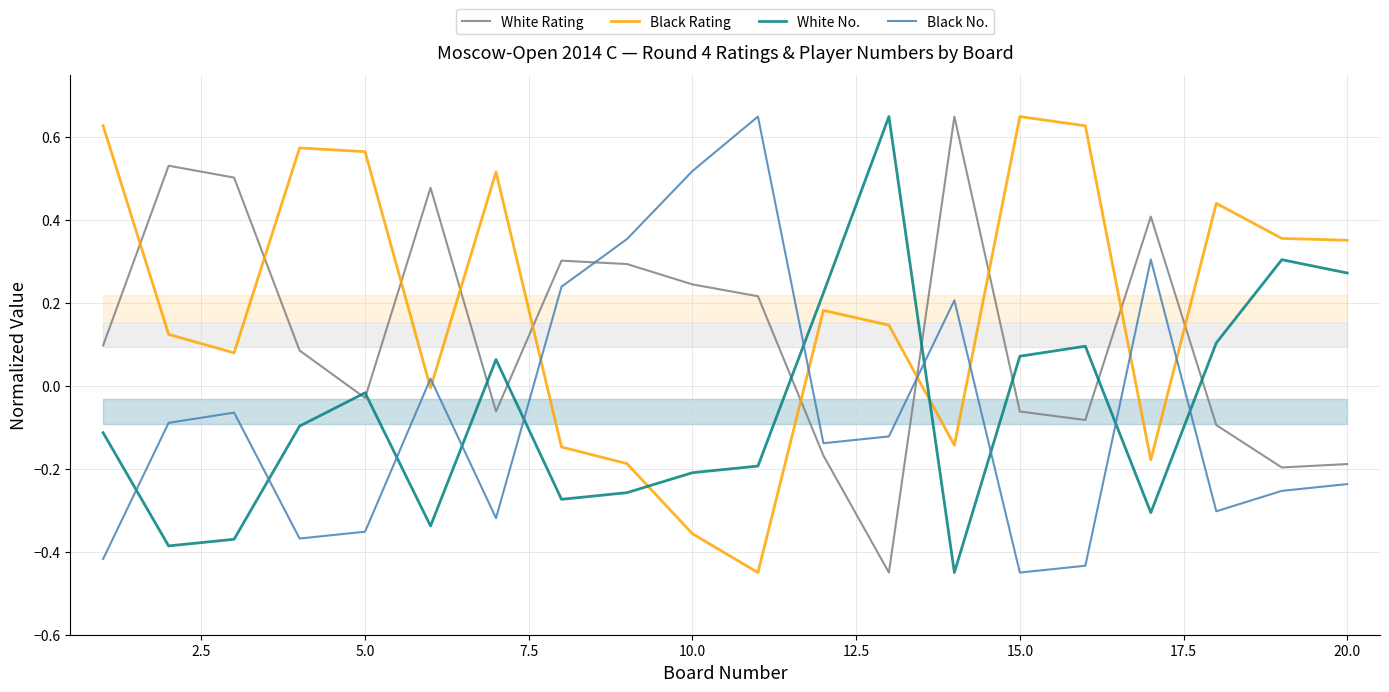

True or false: Black No. and White Rating intersect in this chart.

True